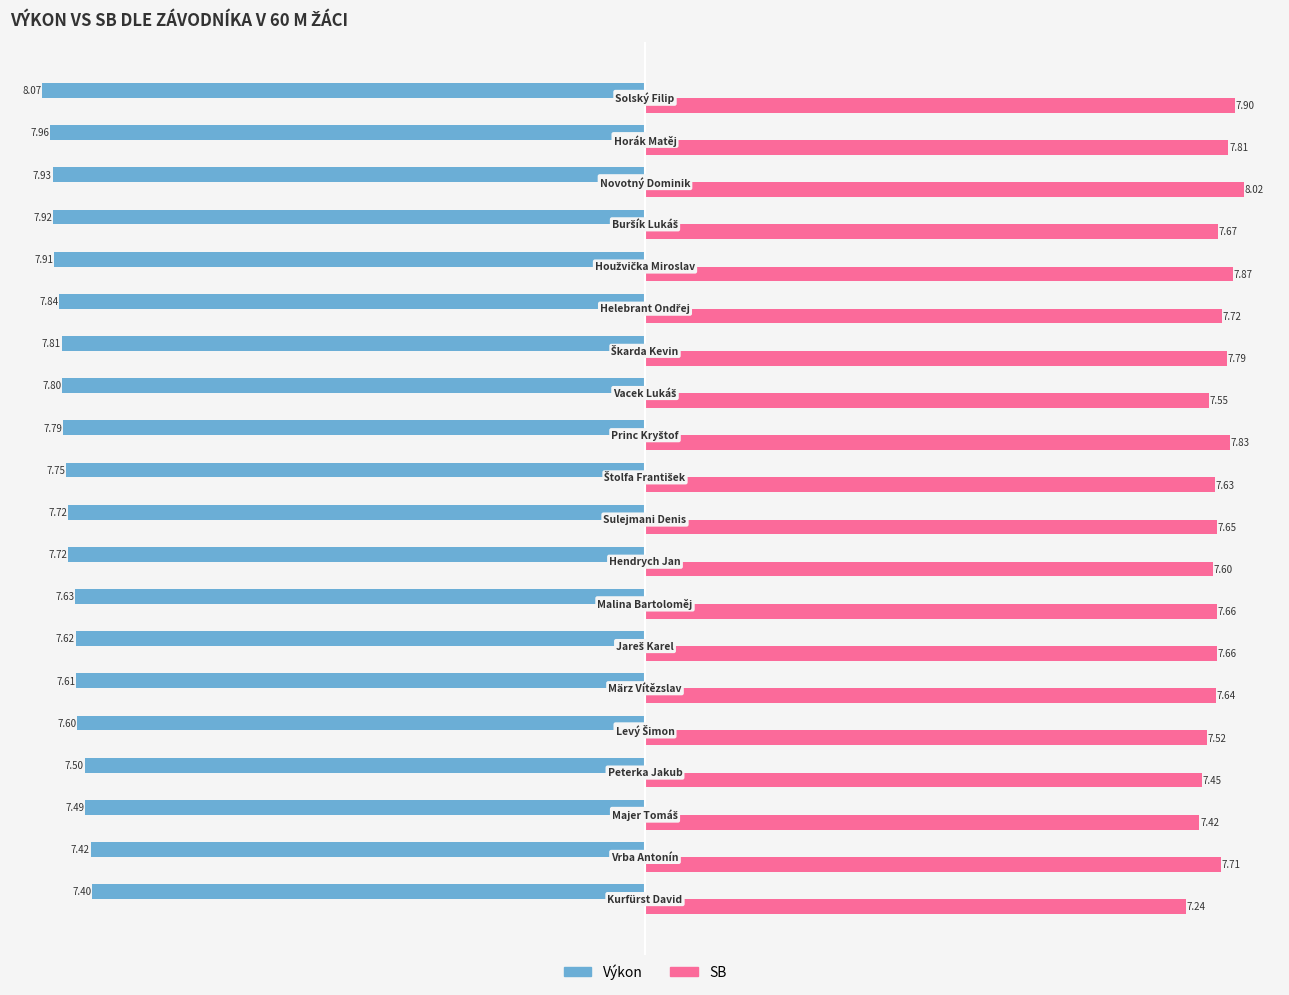

Rank the series by their maximum value, from highest to lowest.

SB, Výkon